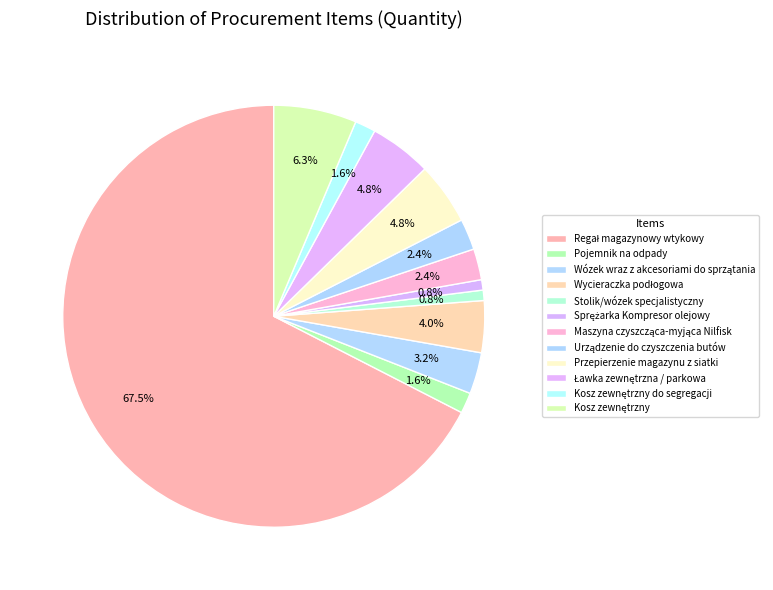

Count the number of slices in the pie.

12